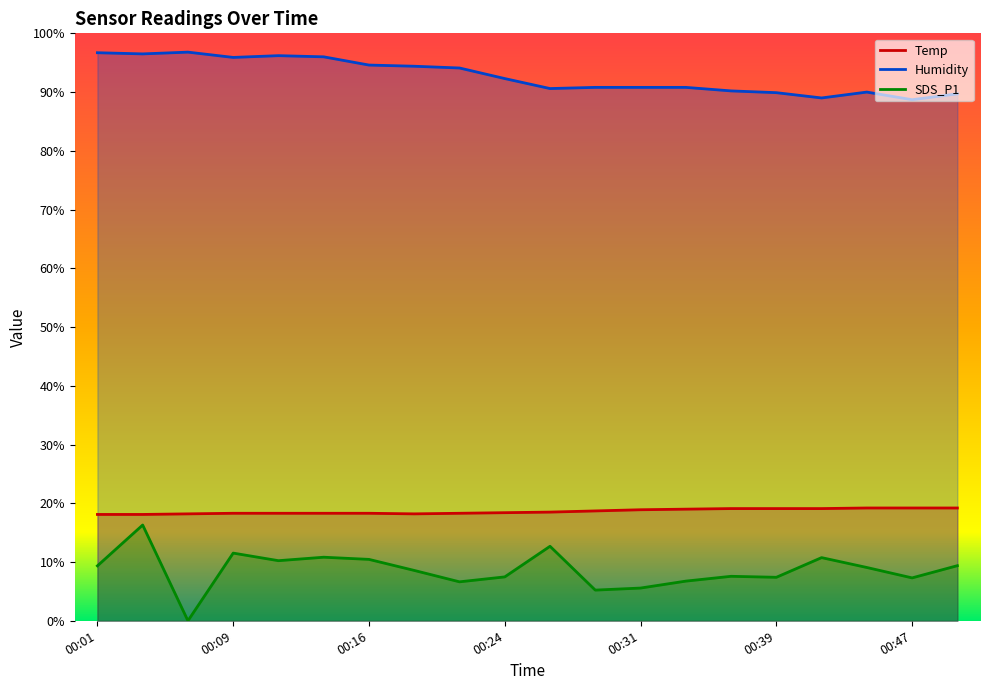

In SDS_P1, how many points are lower than both neighbors (excluding endpoints)?

6